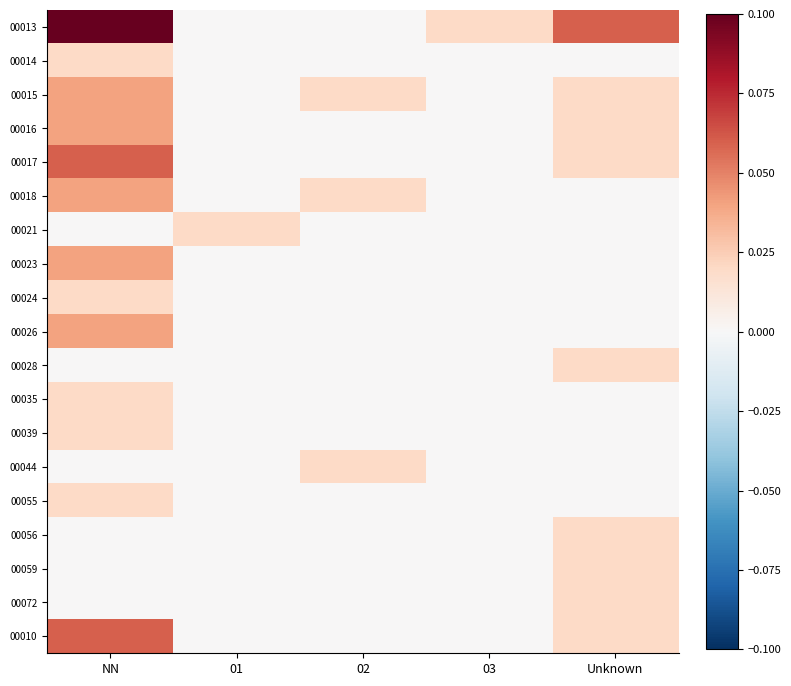

Rank the series by their maximum value, from highest to lowest.

00013, 00017, 00010, 00015, 00016, 00018, 00023, 00026, 00014, 00021, 00024, 00028, 00035, 00039, 00044, 00055, 00056, 00059, 00072